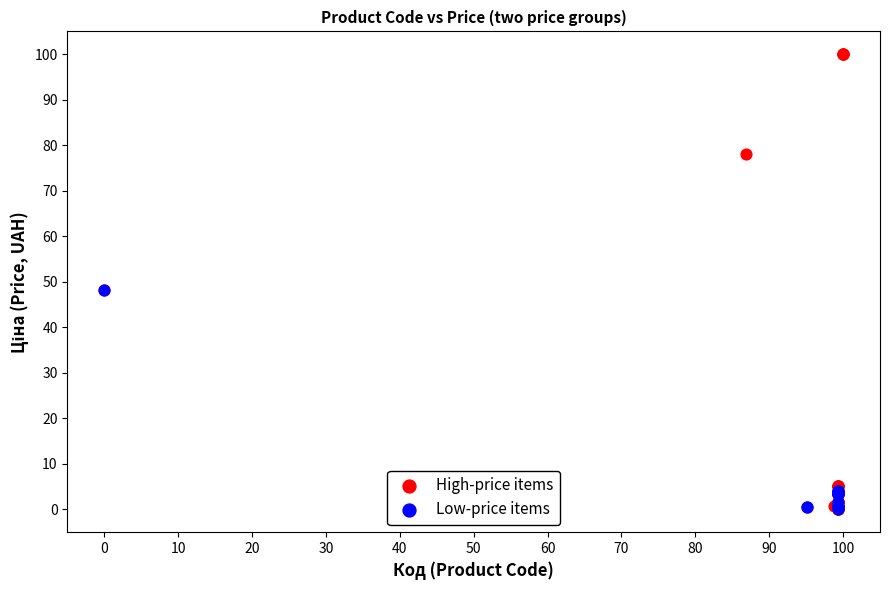

Which series contains the highest Y value?

High-price items